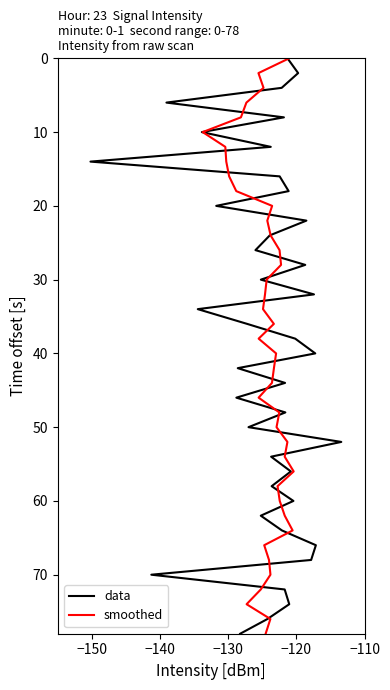

How many categories are shown in the chart?

40